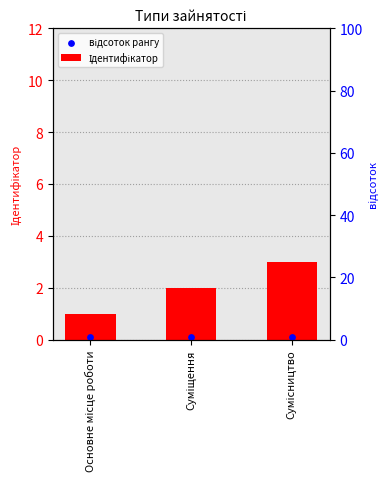

Which series has the largest Y range (max minus min)?

Ідентифікатор